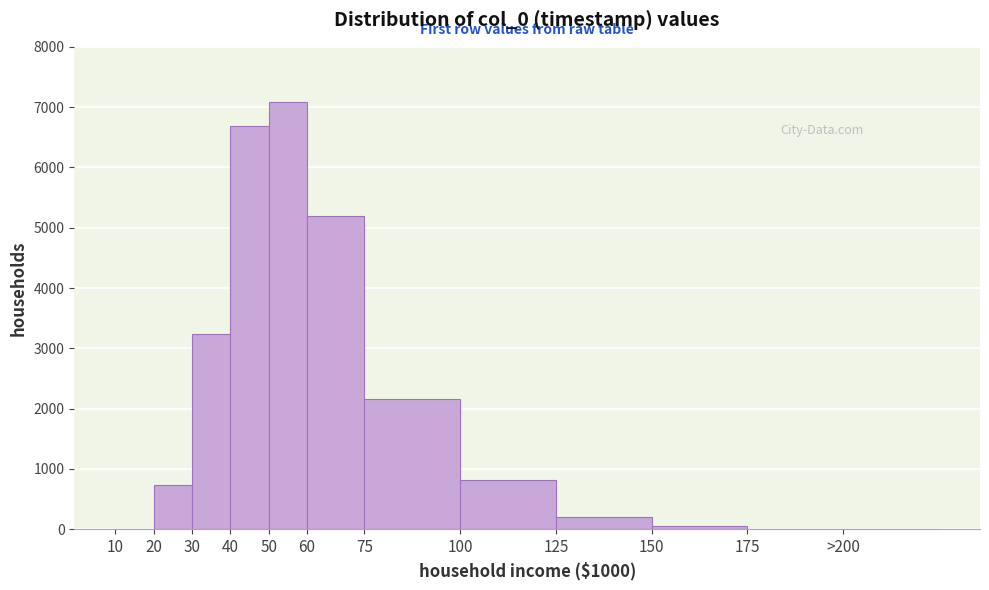

What is the change in value from 60 to 75?

-3038